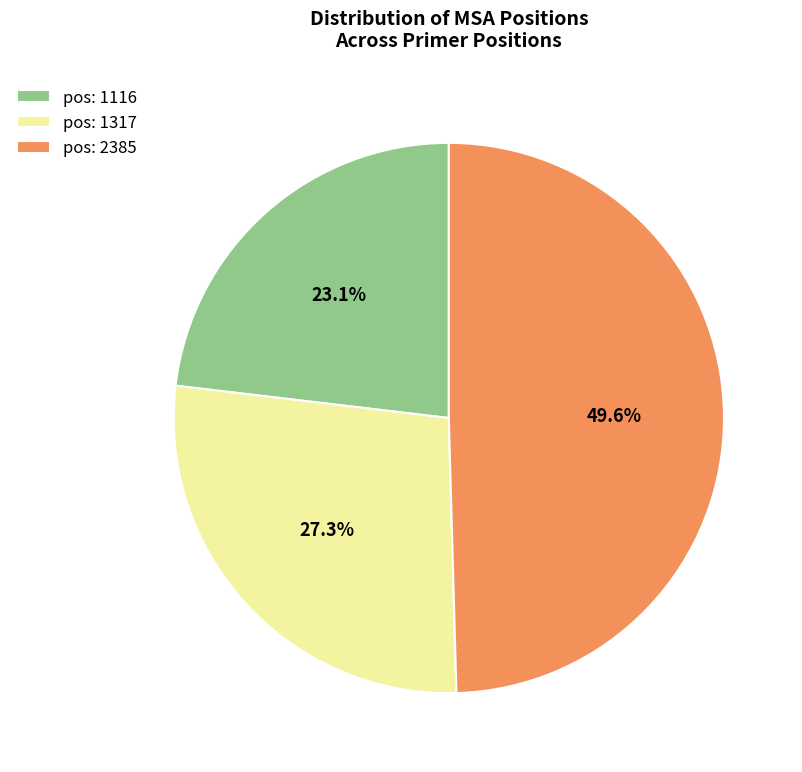

What portion of the pie excludes pos: 1116?

76.9%